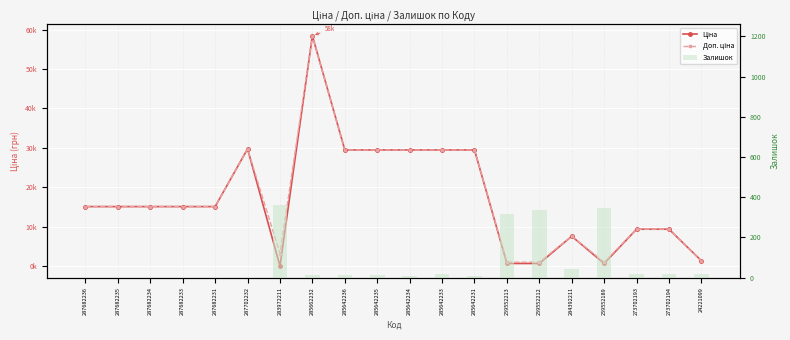

List the labels in order of Ціна value, smallest first.

283972211, 259552213, 259552212, 259552189, 24221099, 284392211, 273702193, 273702194, 287682236, 287682235, 287682234, 287682233, 287682231, 285642236, 285642235, 285642234, 285642233, 285642231, 287702232, 285662232